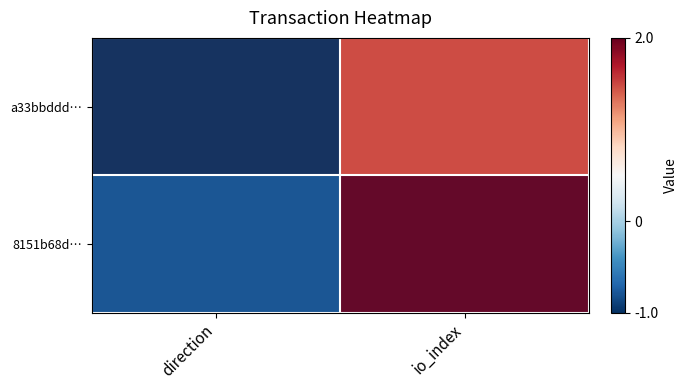

At which category is the sum across all series the highest?

io_index